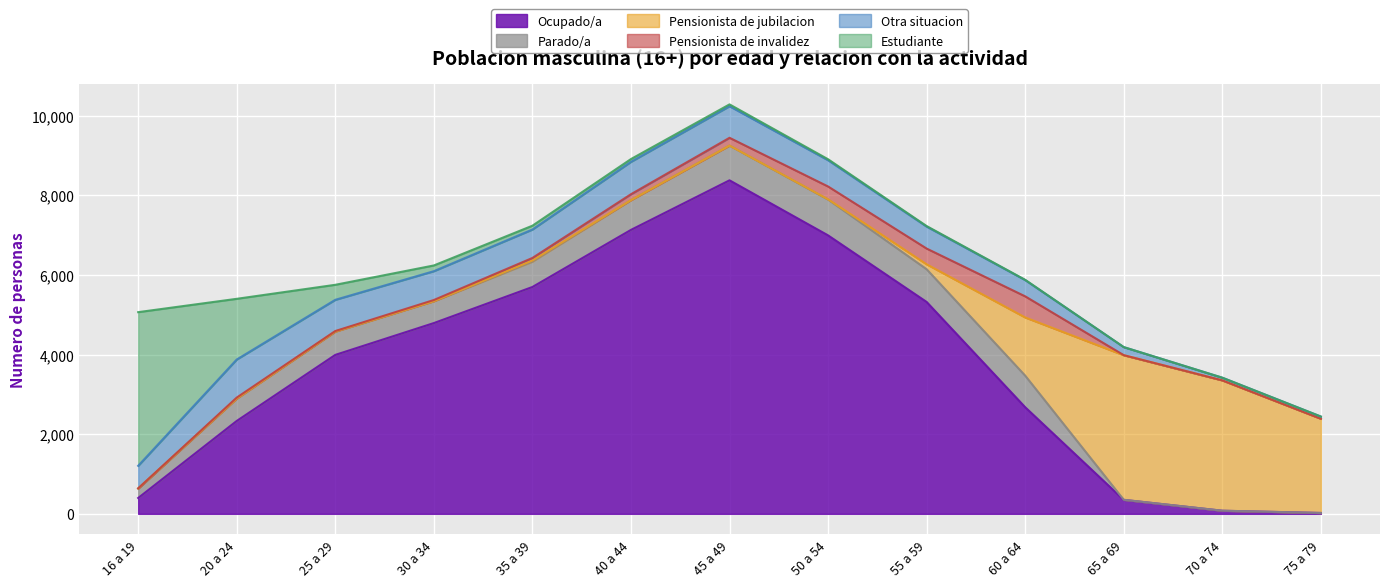

At which category is the sum across all series the highest?

45 a 49